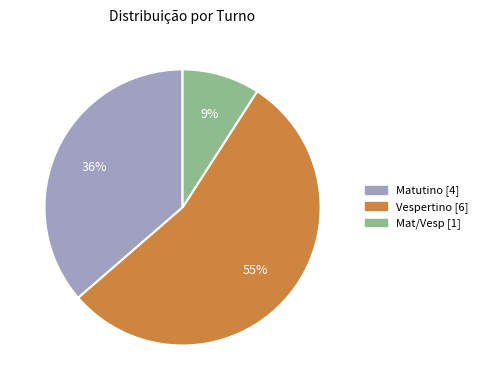

Is it true that Mat/Vesp is 9% of the pie?

True